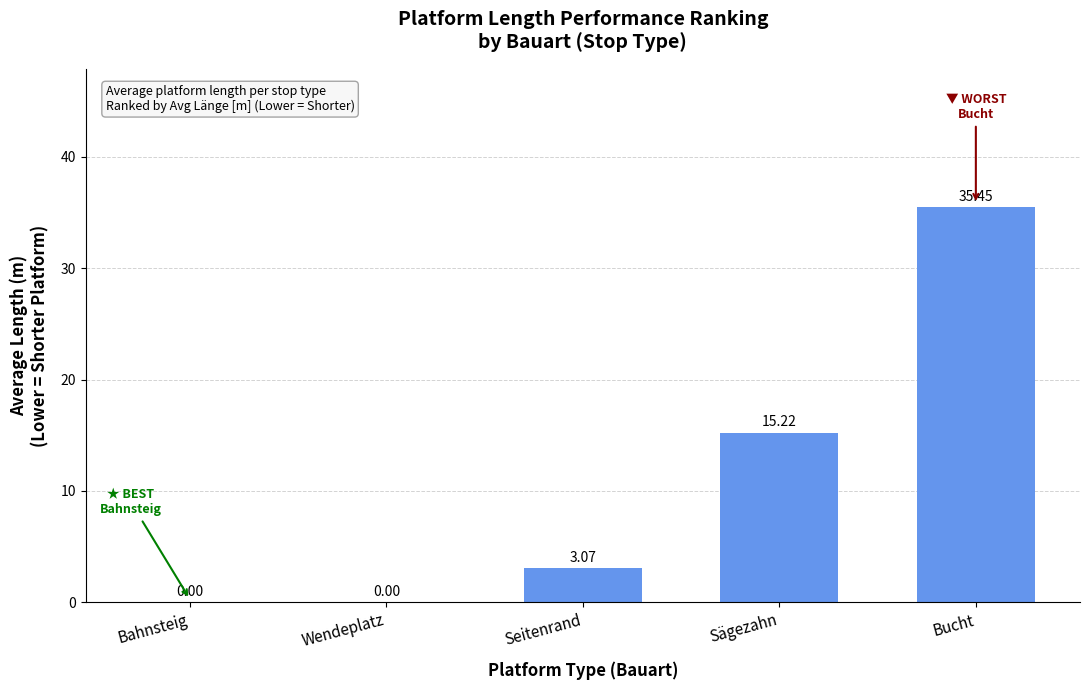

Which category has the highest value across all series?

Bucht